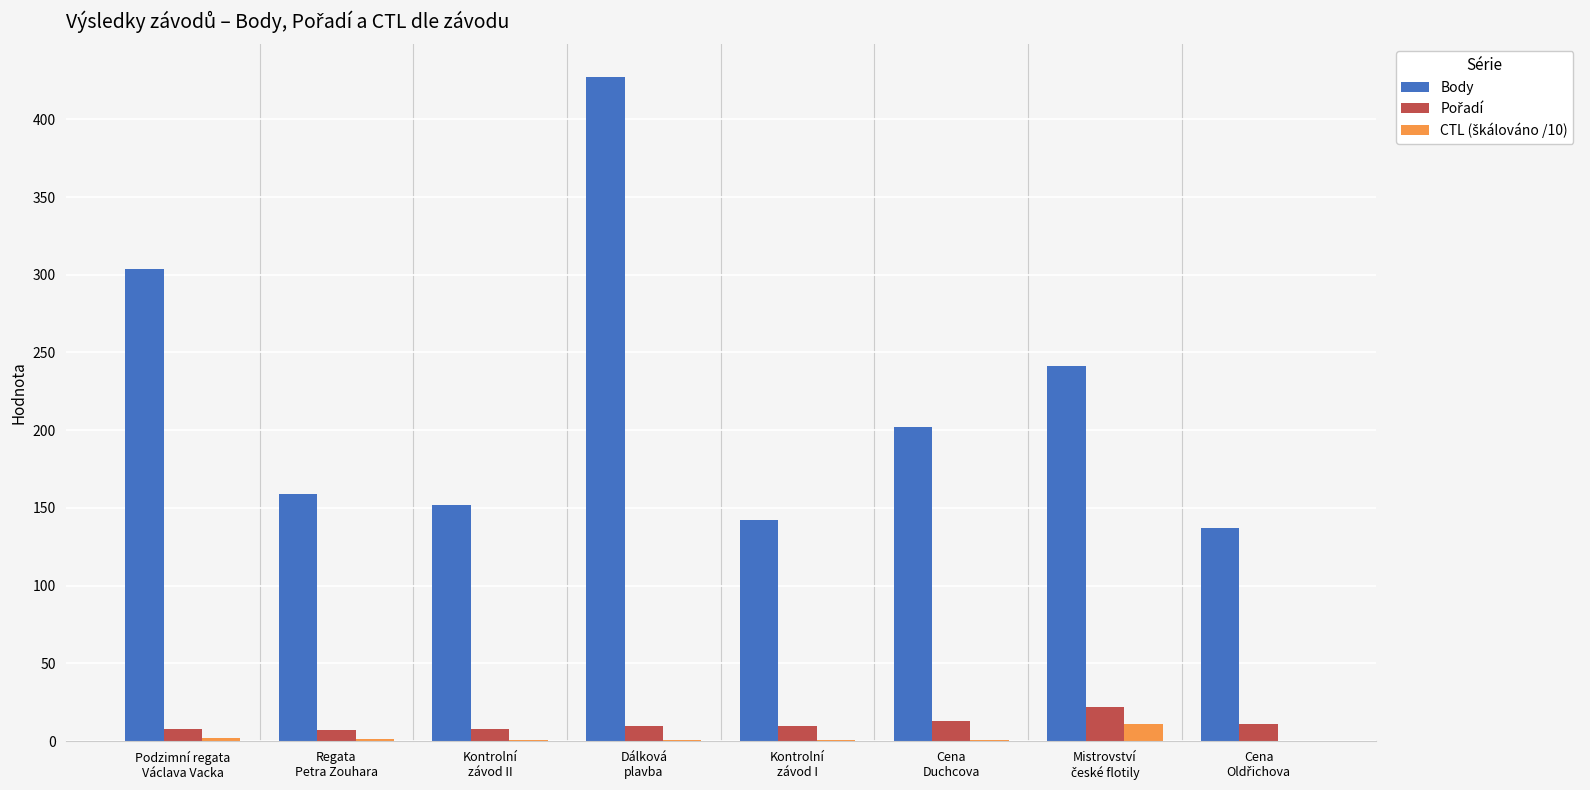

Which series has the largest total across all categories?

Body